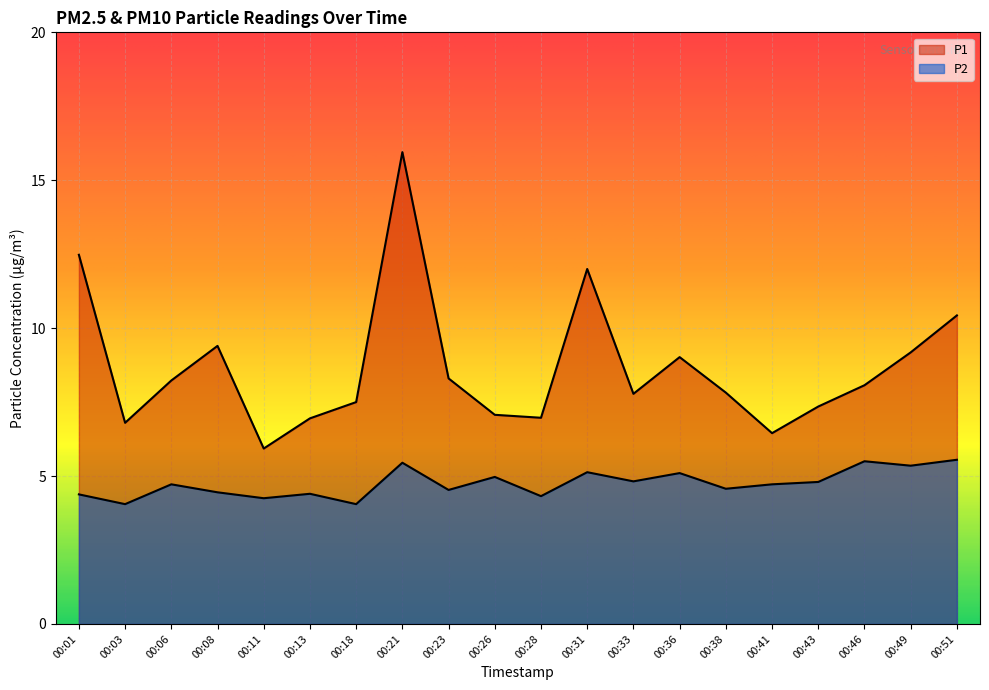

True or false: P2 and P1 cross at least once.

False